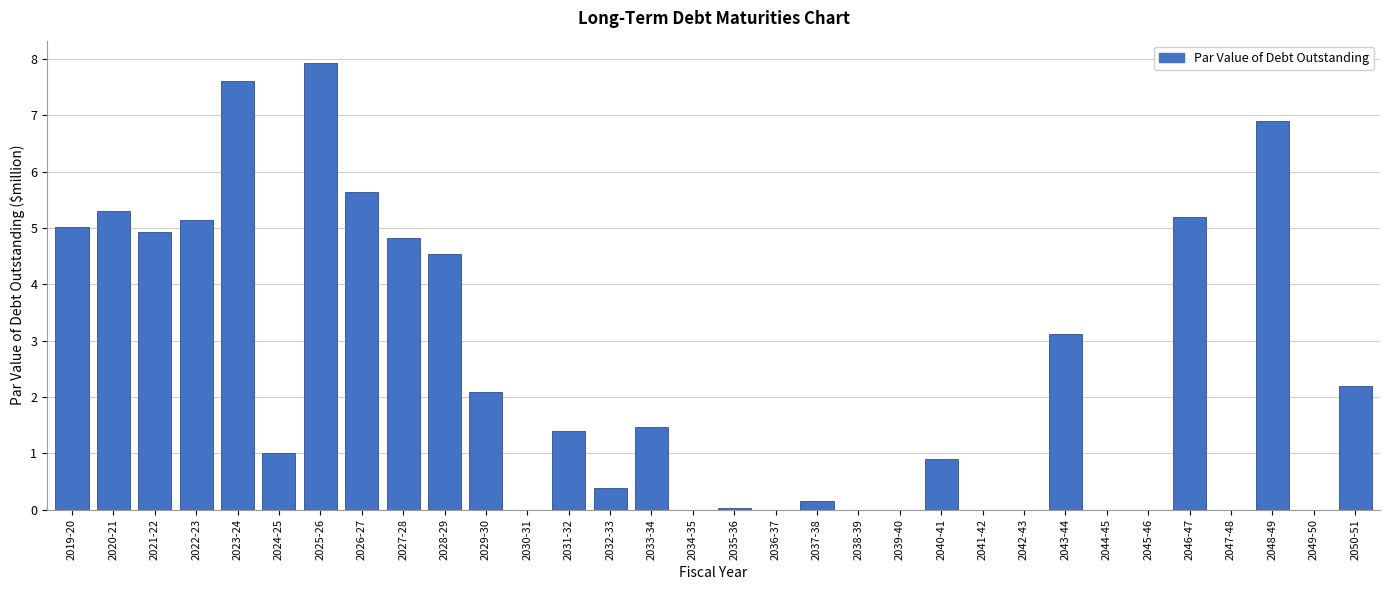

Is it true that the value at 2023-24 is 7.6?

True